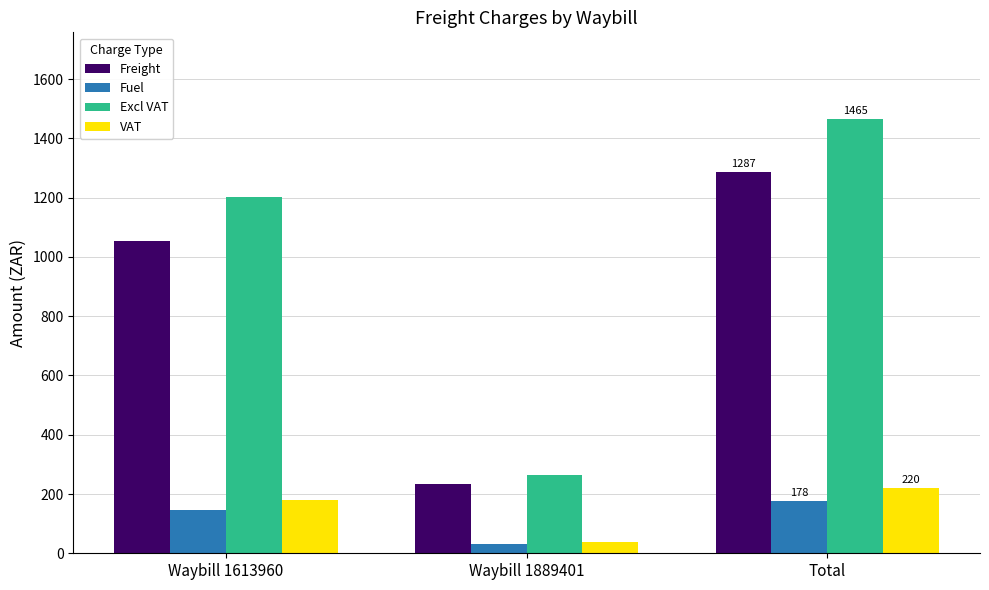

How many distinct data groups are displayed?

4